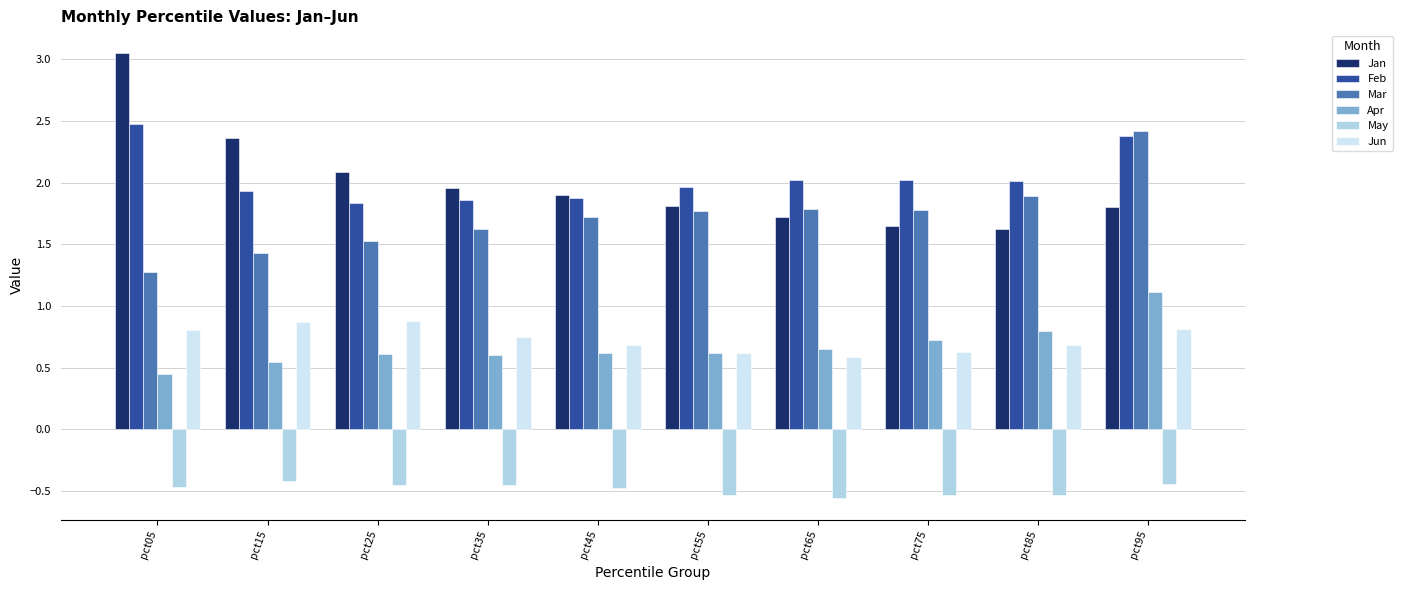

What is the spread (max minus min) of values at pct55?

2.5